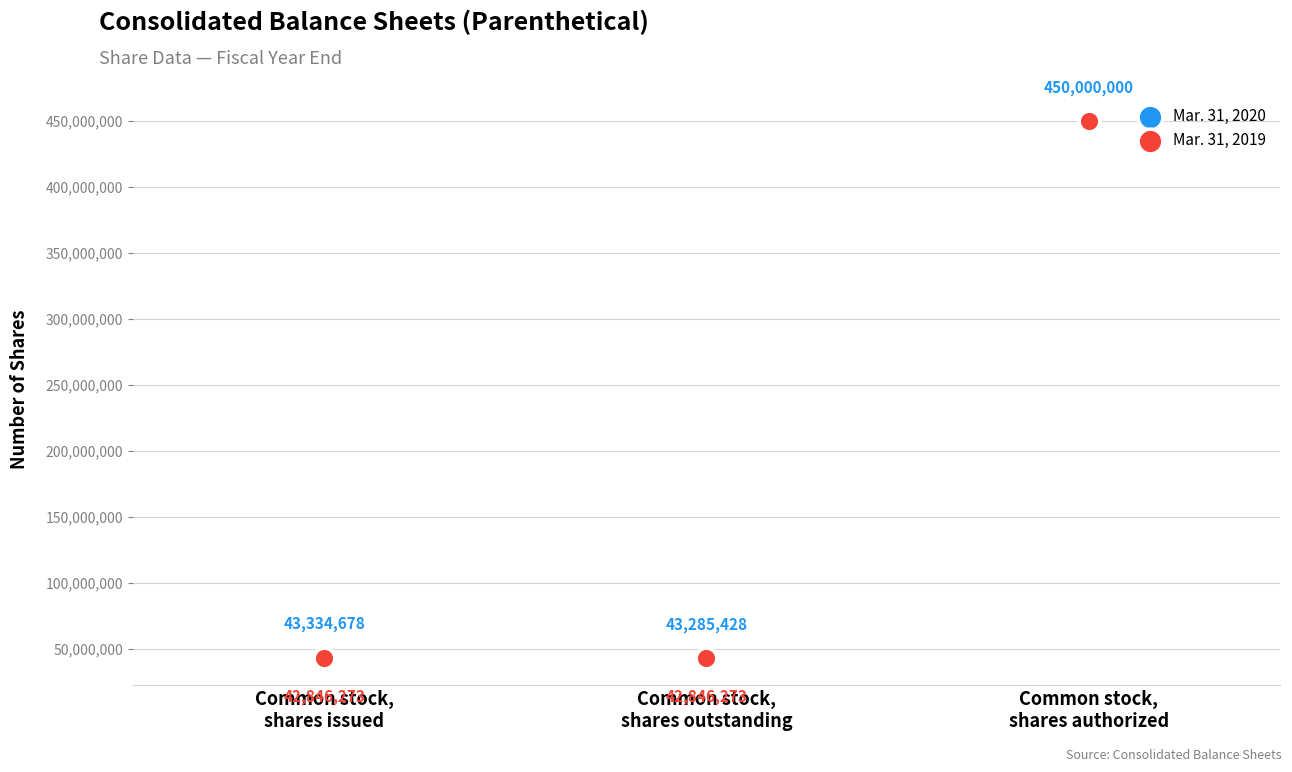

Which series reaches the minimum Y coordinate?

Mar. 31, 2019